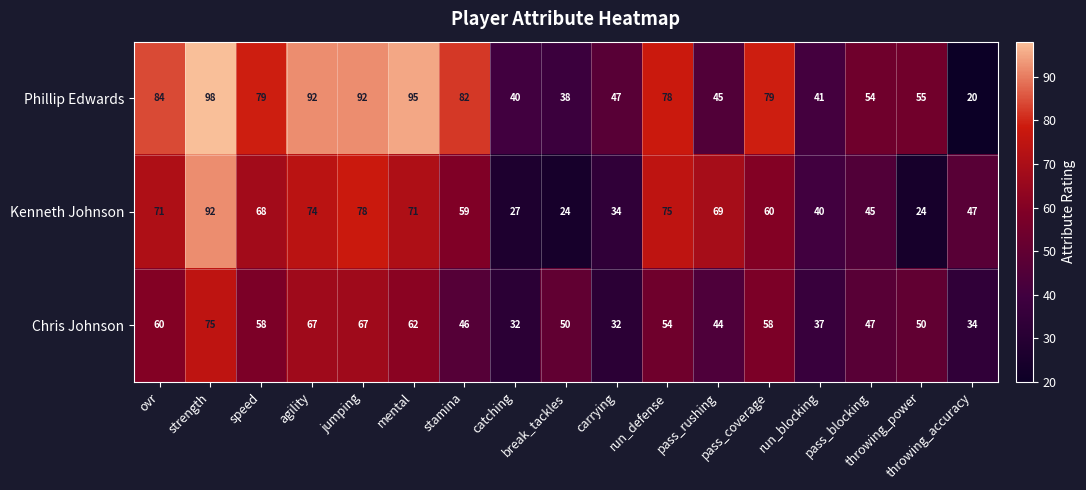

At how many categories does at least one series exceed 70?

9